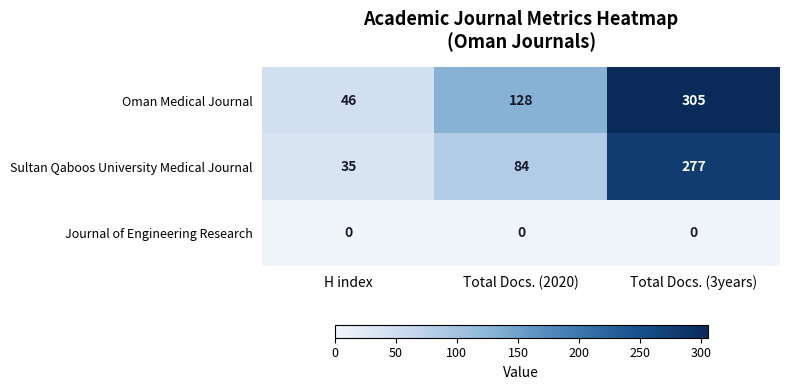

Reading left to right, what are all the values shown in this chart?

Oman Medical Journal: 46	128	305
Sultan Qaboos University Medical Journal: 35	84	277
Journal of Engineering Research: 0	0	0